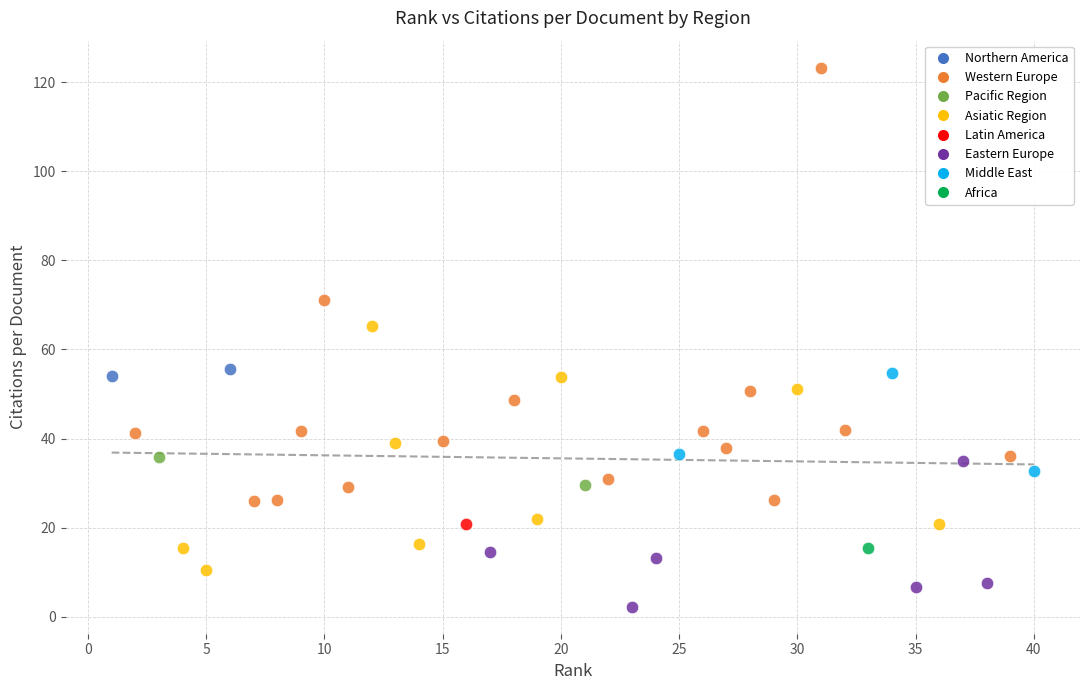

What are all the series names shown in the legend?

Northern America, Western Europe, Pacific Region, Asiatic Region, Latin America, Eastern Europe, Middle East, Africa